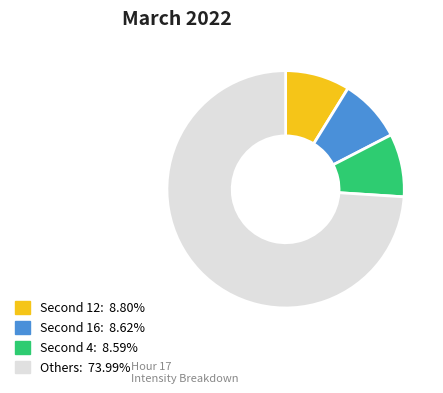

Does any single category account for the majority?

Yes